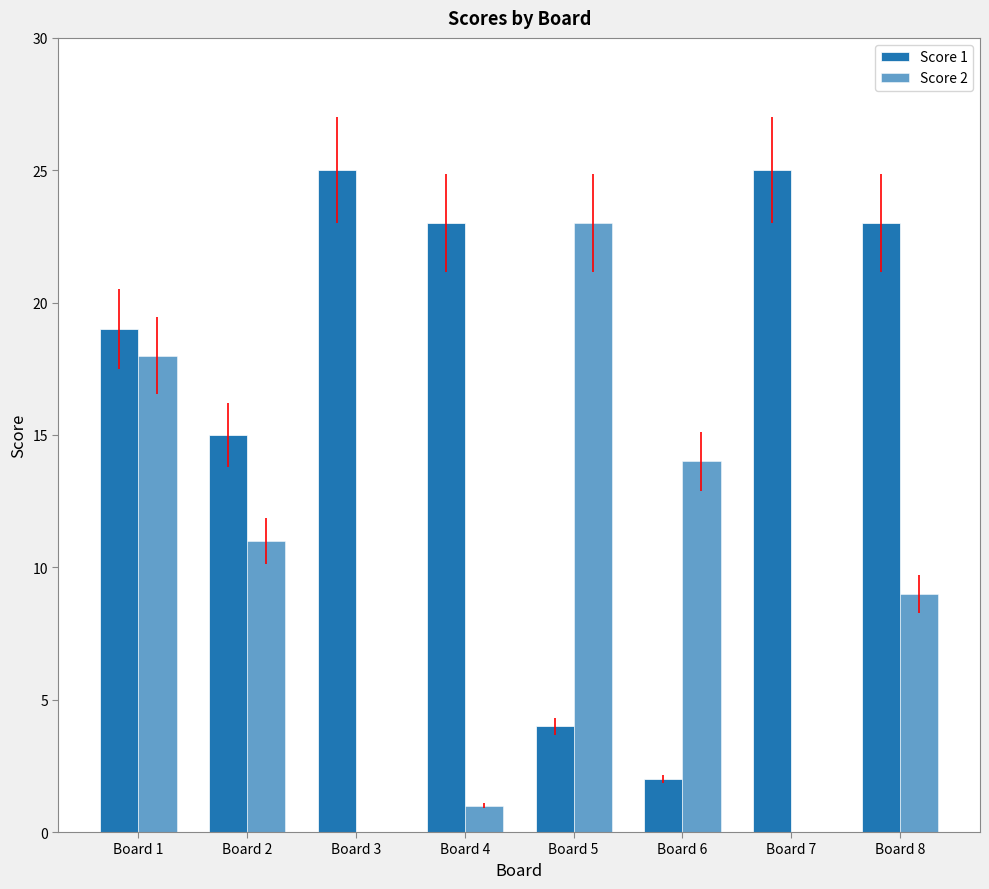

True or false: Score 2 has a value of 0 at Board 3.

True